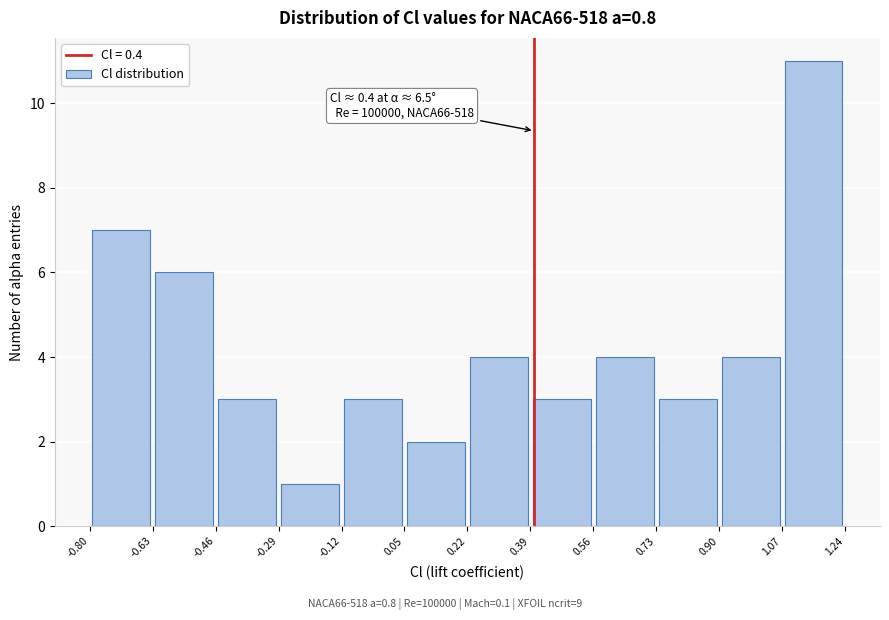

Over which range of the x-axis is the bar tallest?

1.07 to 1.24